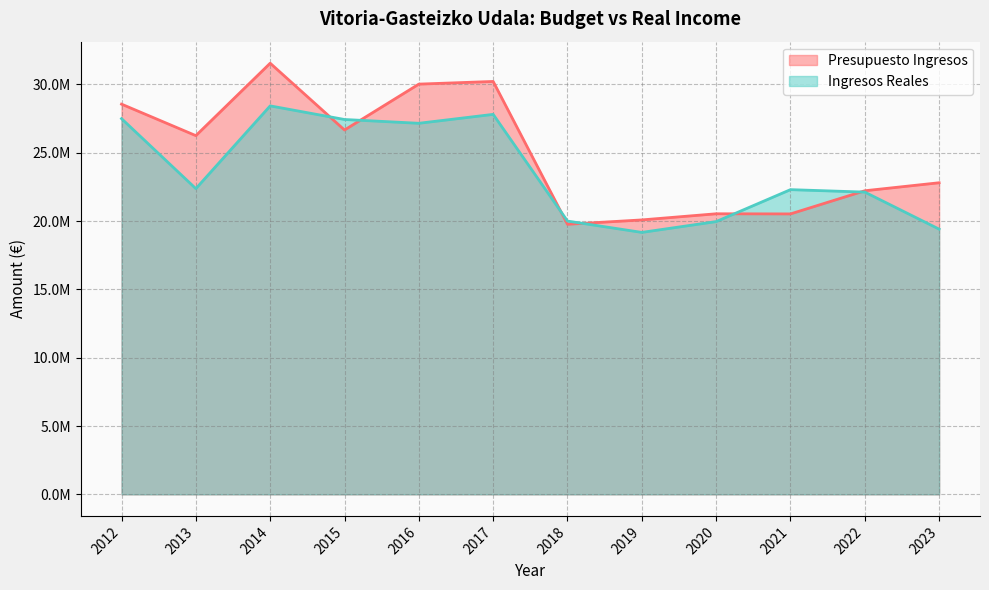

What is the greatest value displayed?

31549187.7